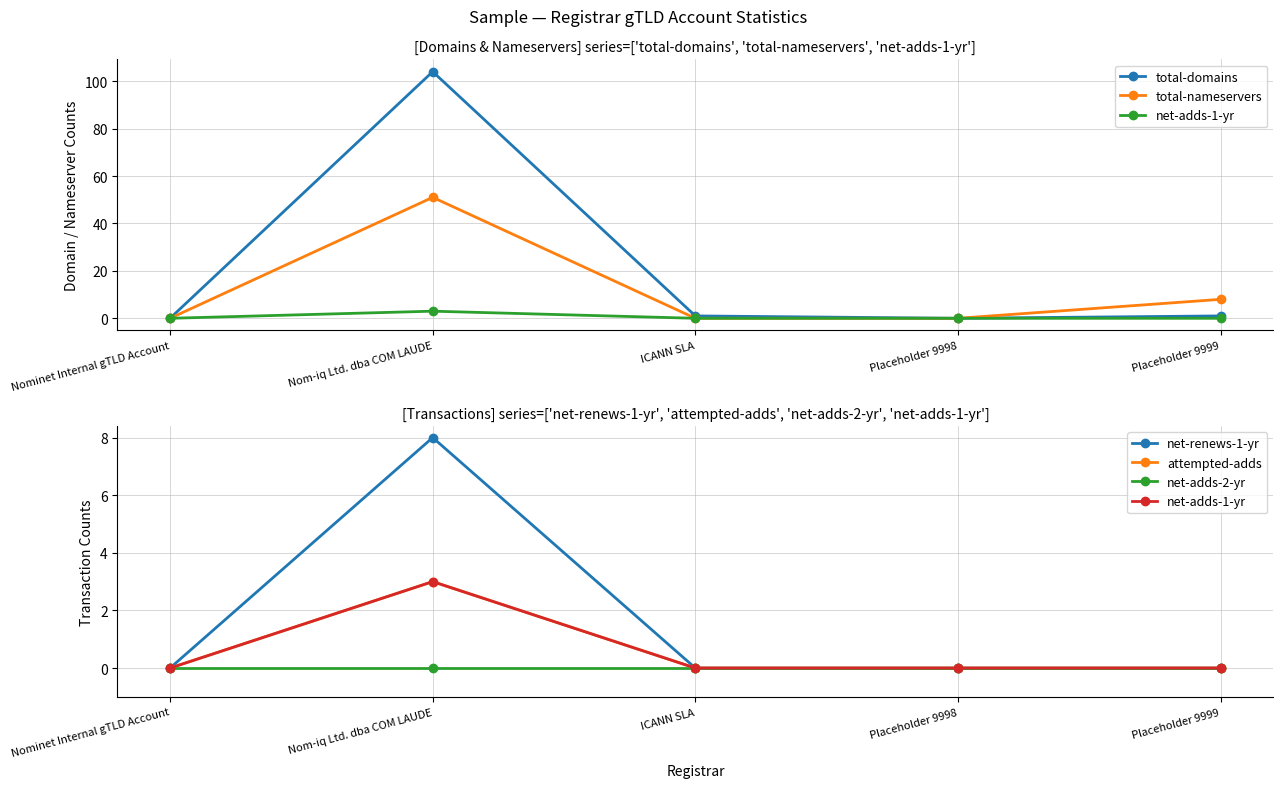

List the labels in order of net-renews-1-yr value, largest first.

Nom-iq Ltd. dba COM LAUDE, Nominet Internal gTLD Account, ICANN SLA, Placeholder 9998, Placeholder 9999